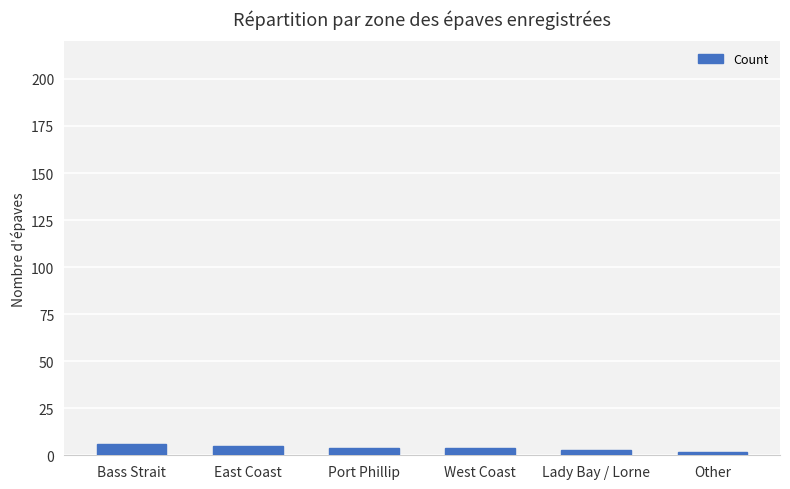

What is the label of the 6th bar from the left?

Other